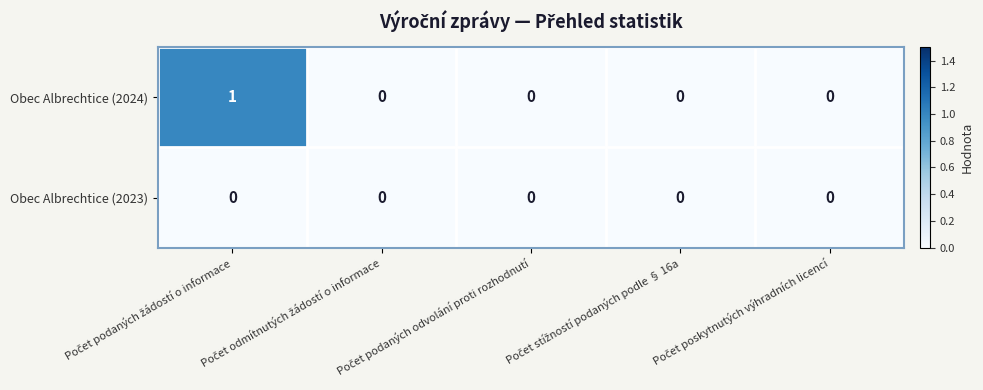

Which series has the largest range (max minus min)?

Obec Albrechtice (2024)